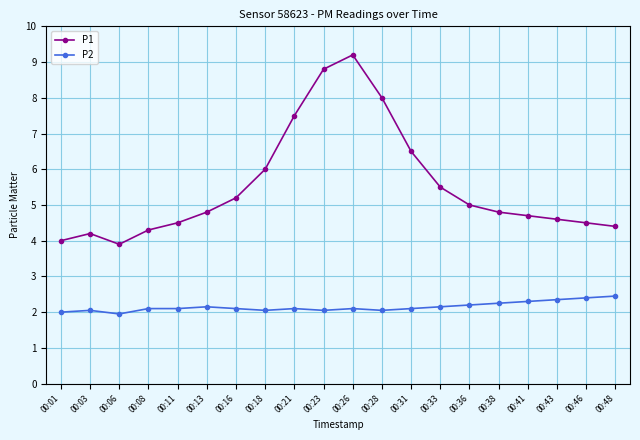

What is the lowest value of the P1 series?

3.9